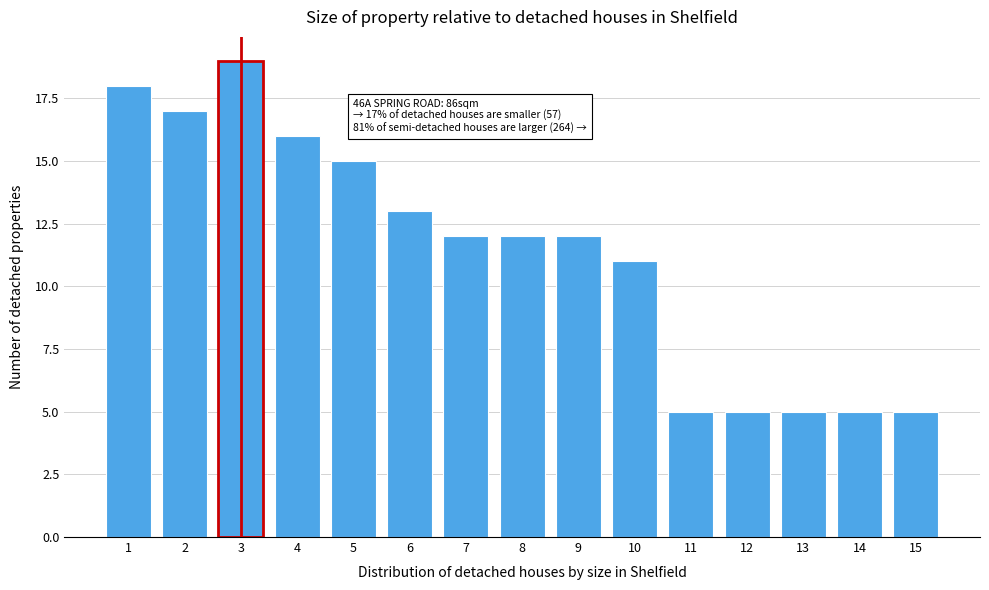

Reading right to left, extract all data points from this chart.

5	5	5	5	5	11	12	12	12	13	15	16	19	17	18